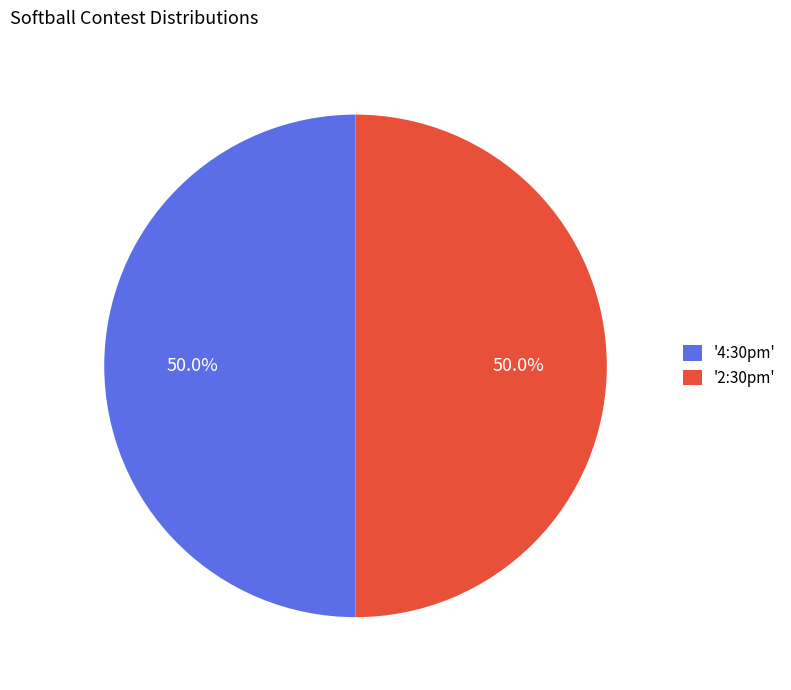

Approximately how many times larger is the value at '4:30pm' compared to '2:30pm'?

1.0